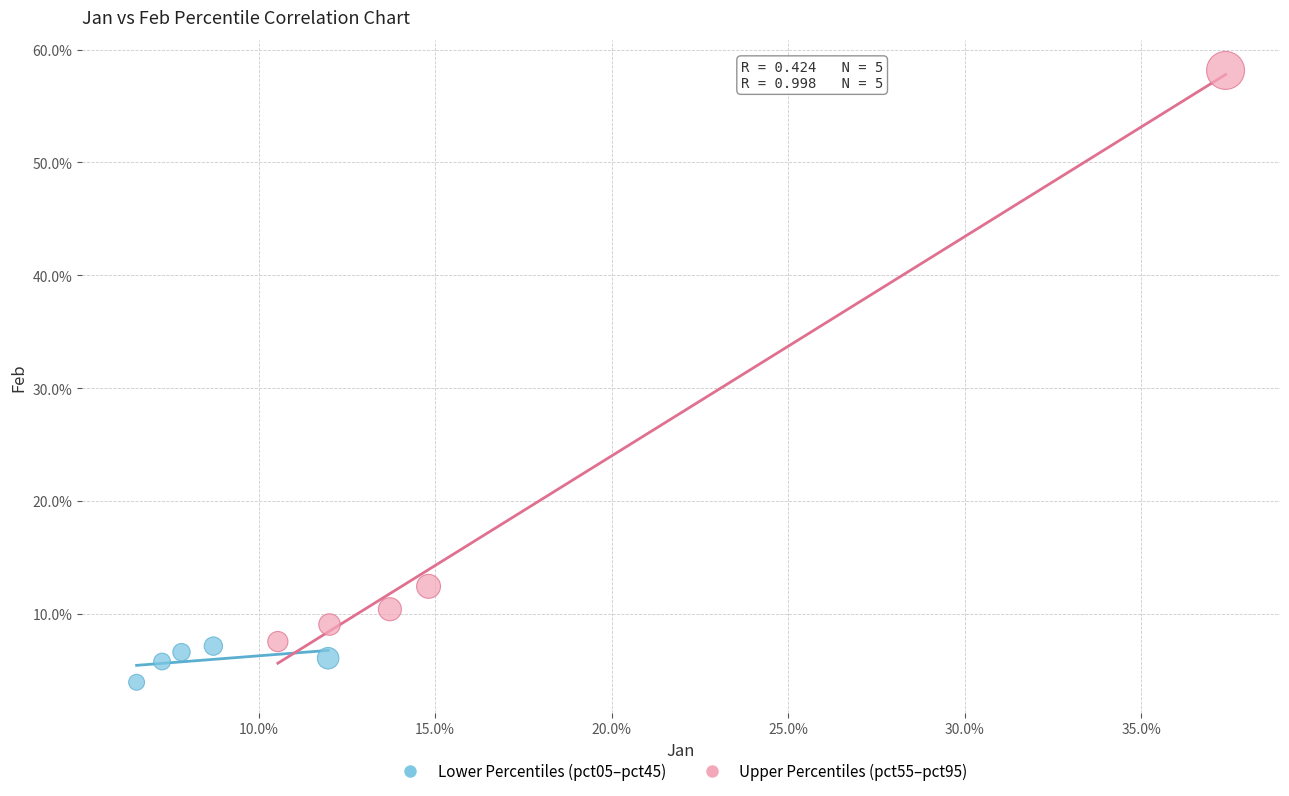

What are all the series names shown in the legend?

Lower Percentiles (pct05–pct45), Upper Percentiles (pct55–pct95)